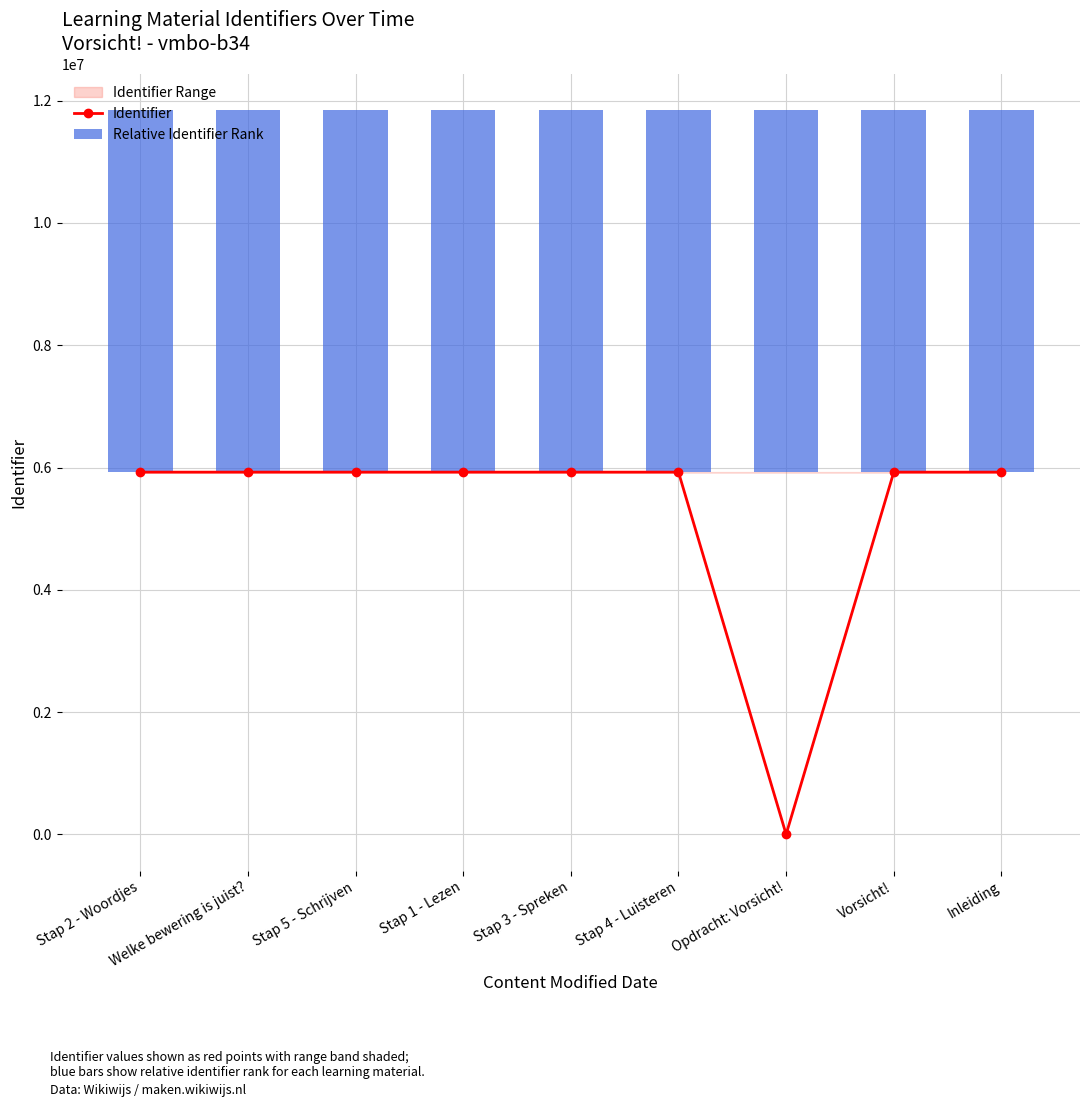

What is the value of the Relative Identifier Rank bar at the 8th from the left?

5924595.7